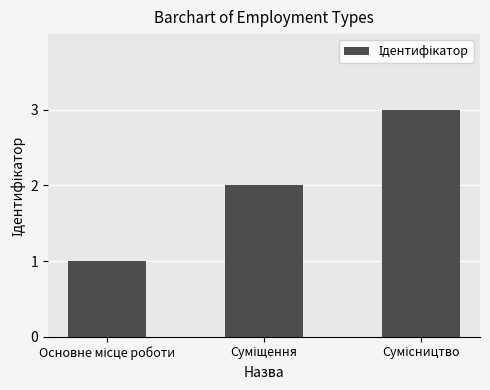

What is the greatest value displayed?

3